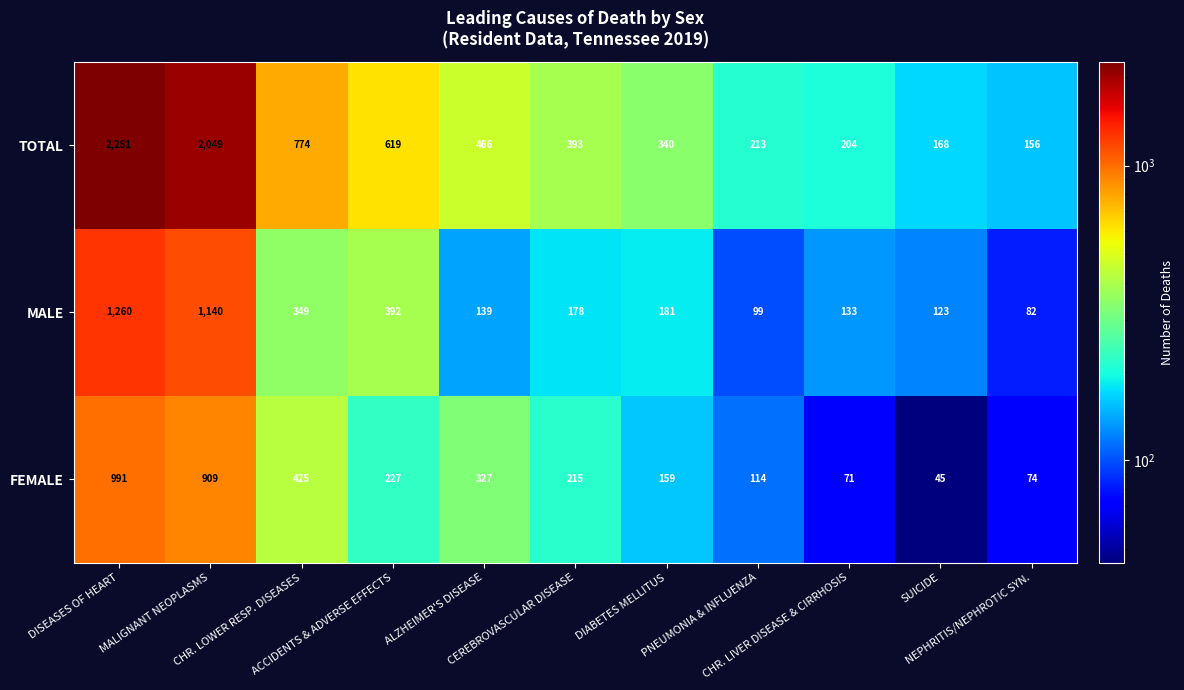

What is the greatest value displayed?

2251